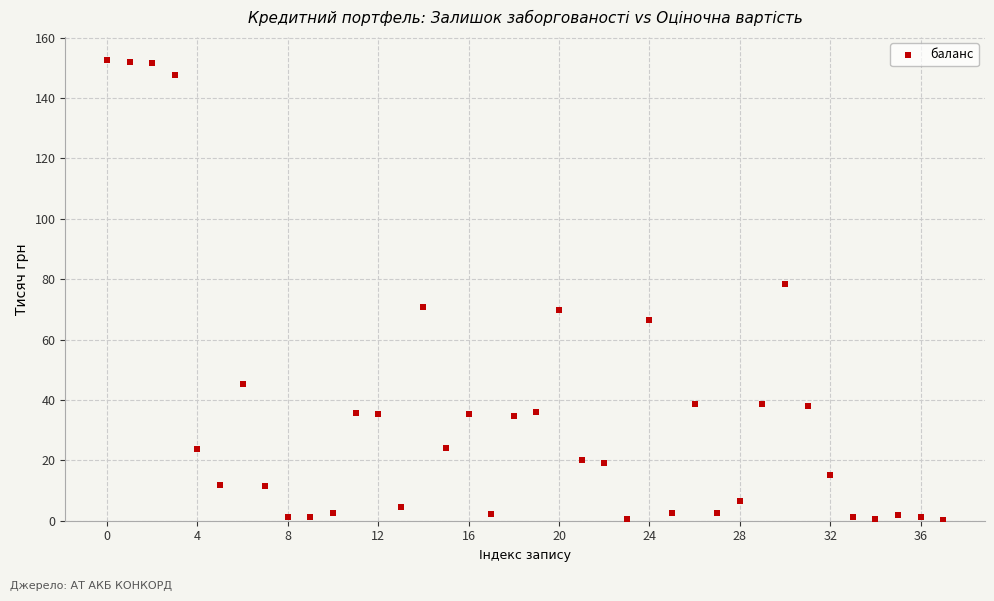

What Y value in the scatter plot is closest to 76?

78.4